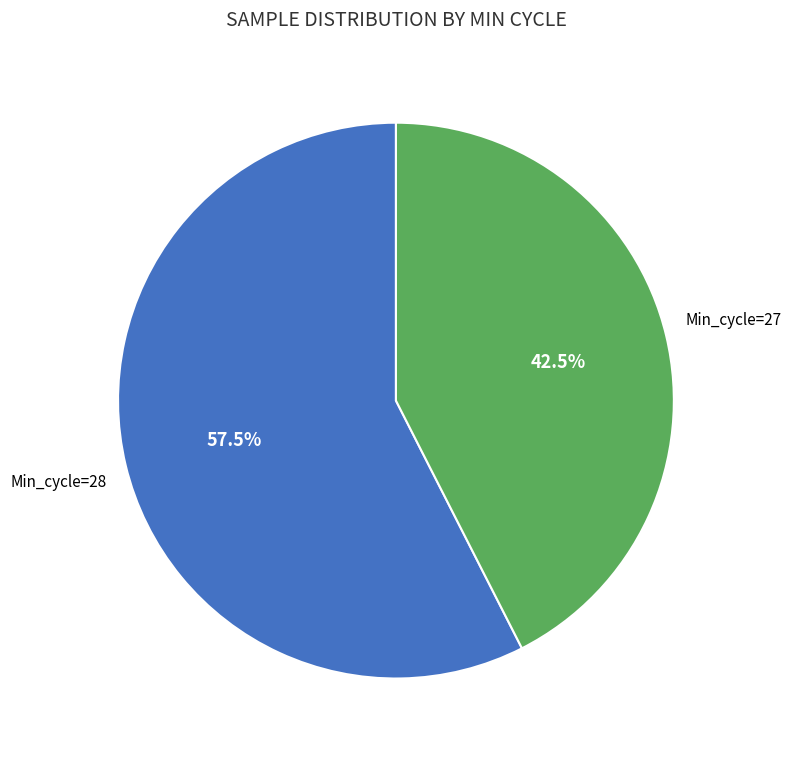

Does any single category account for the majority?

Yes